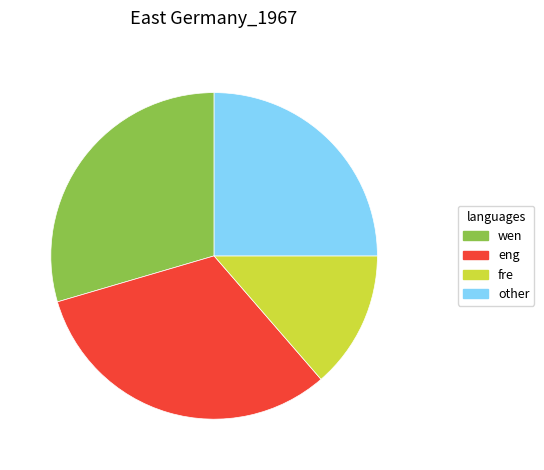

How many segments does this pie chart have?

4